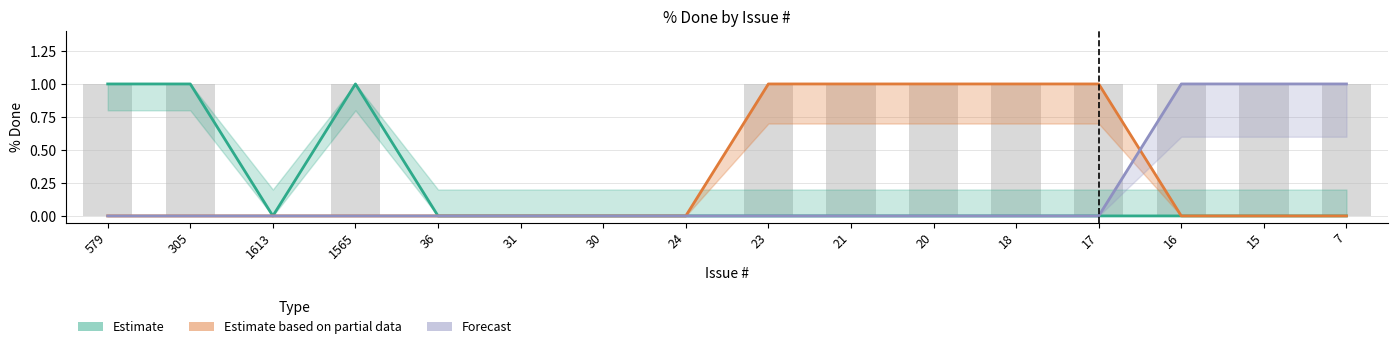

Which series changed the most between 21 and 20?

Estimate